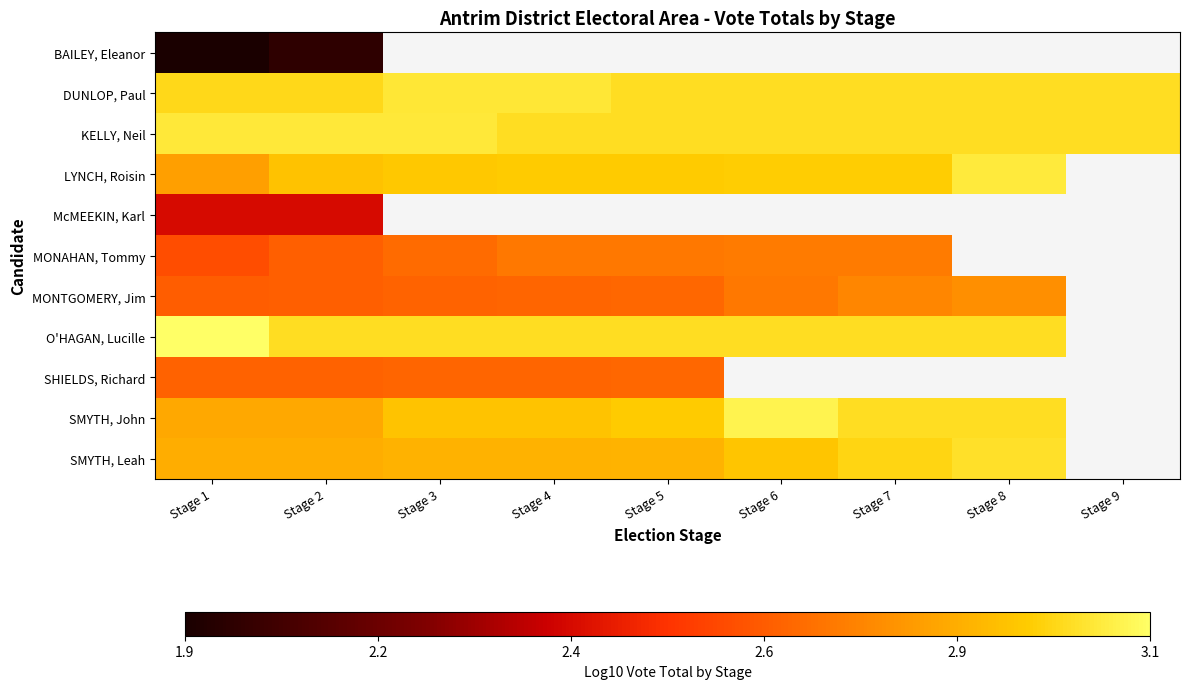

What is the maximum value shown in the chart?

3.1